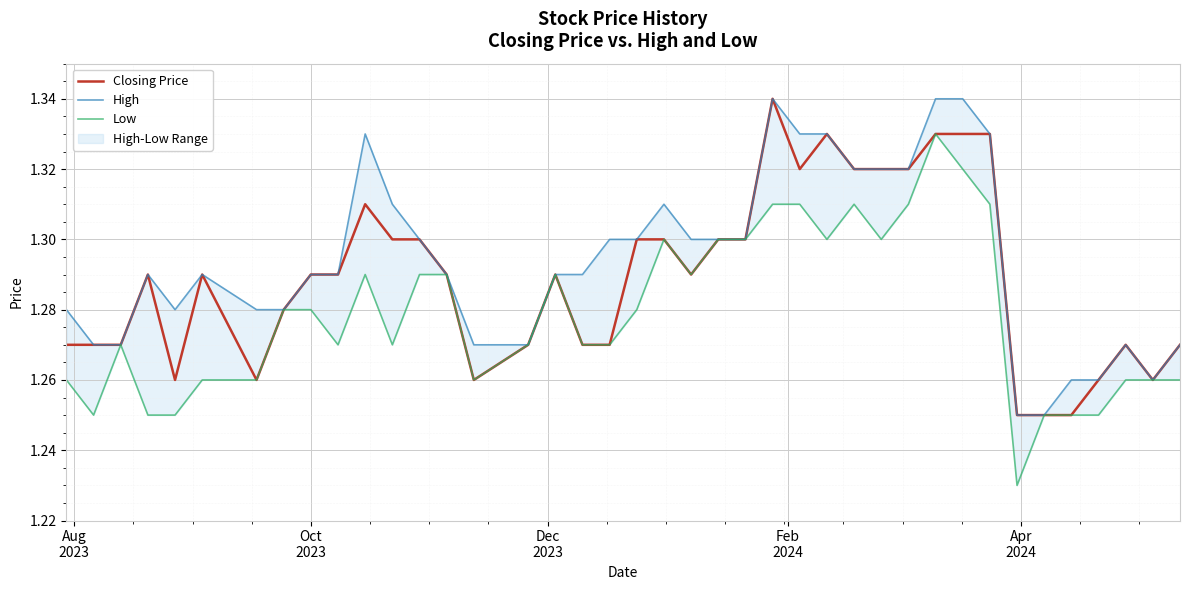

True or false: Closing Price has a value of 0.7 at 24.

False